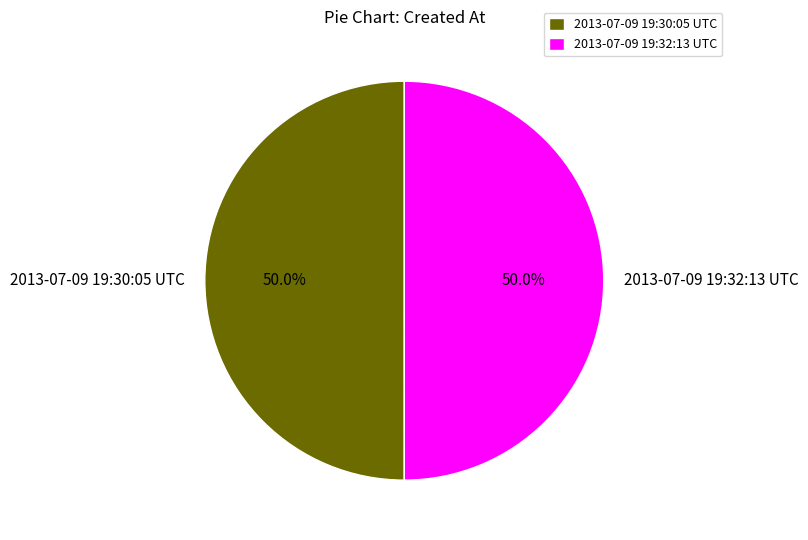

What percentage do 2013-07-09 19:30:05 UTC and 2013-07-09 19:32:13 UTC together represent?

100.0%